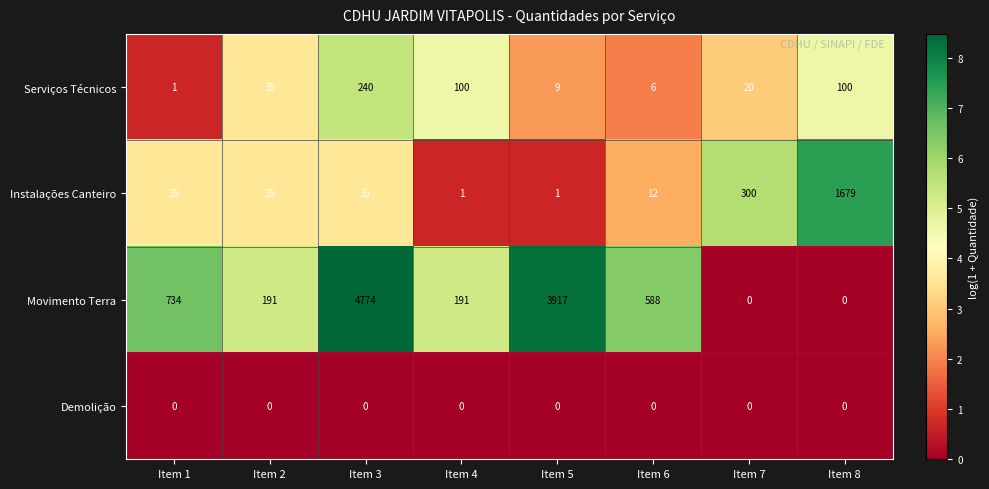

What is the total value across all series at Item 3?

5049